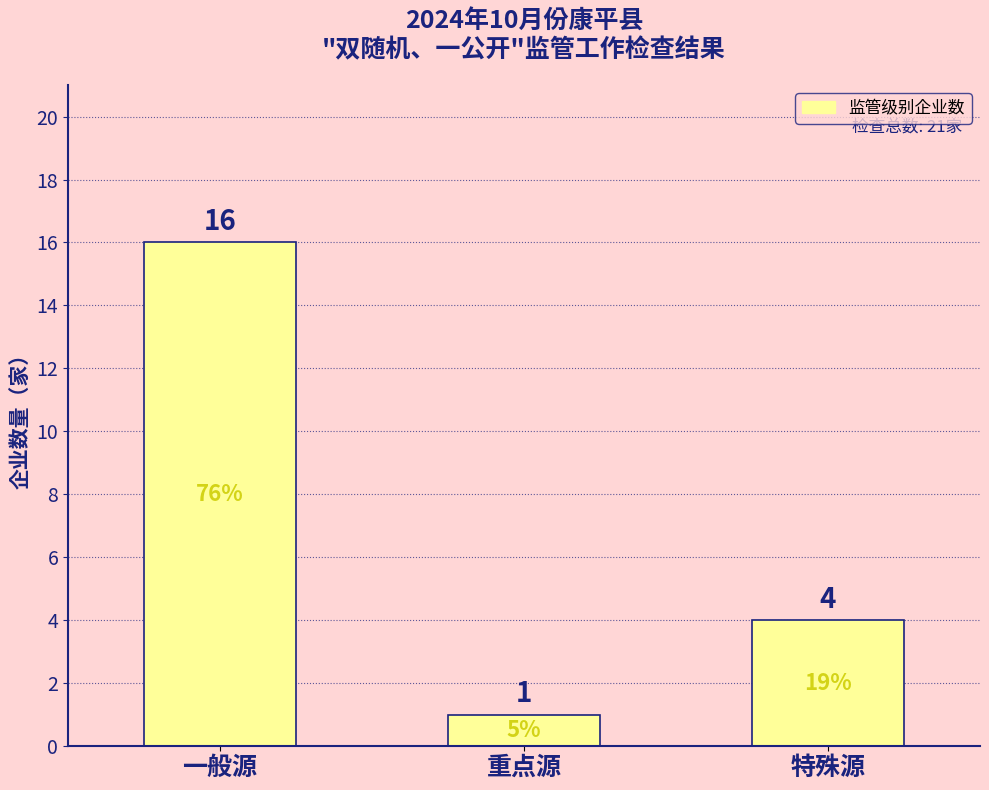

What is the label of the 3rd bar from the left?

特殊源